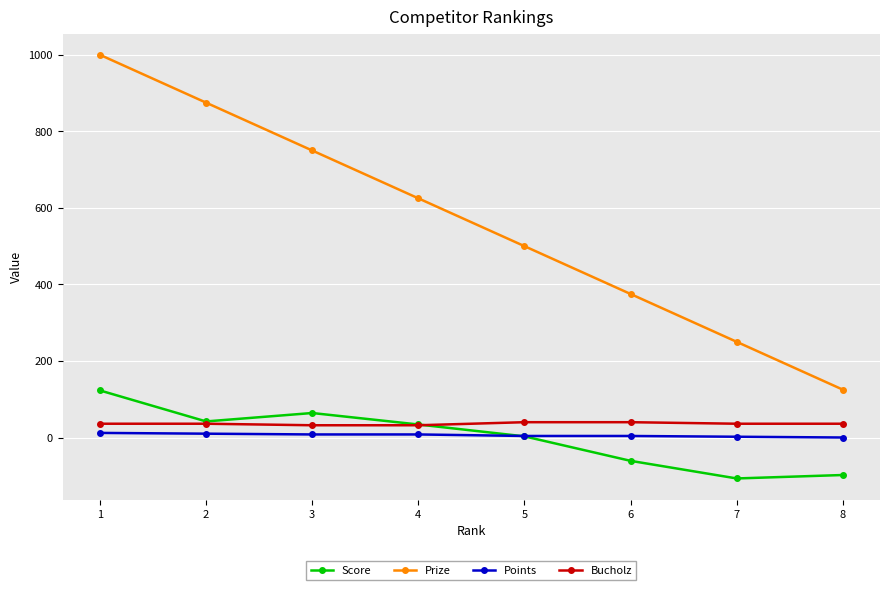

True or false: Prize and Points intersect in this chart.

False